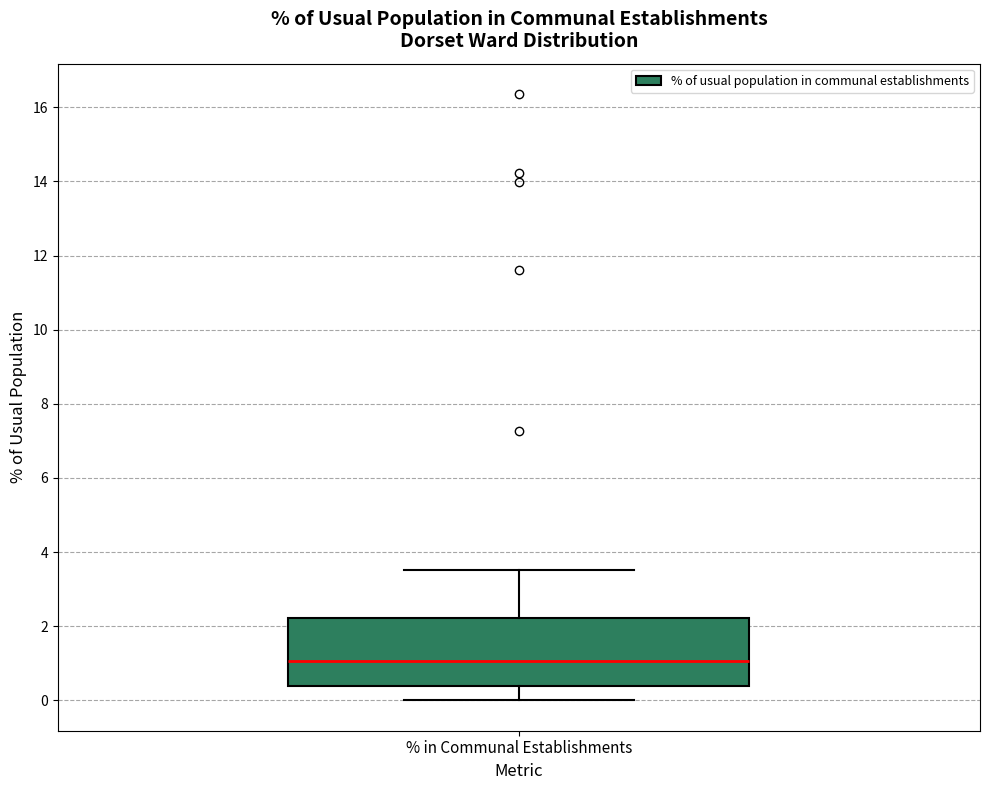

Transcribe this box plot: give where the median line is, the range the box spans, and where the two whiskers end, as read against the y-axis. The values are not printed on the chart, so give them approximately, as read against the axis.

median 1.0, box 0.4 to 2.2, whiskers 0.0 to 3.6